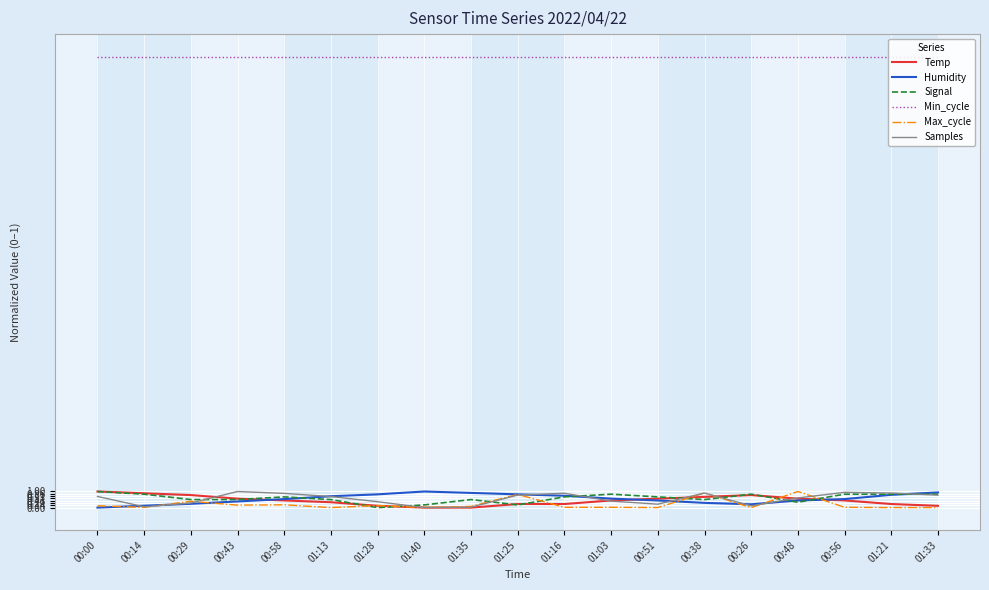

Is it true that Samples equals 0.1 at 00:26?

True